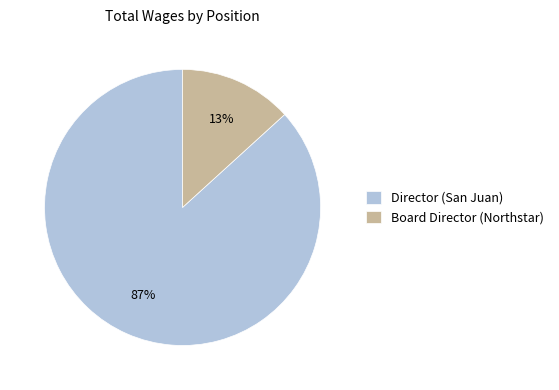

Which has a higher value, Director (San Juan) or Board Director (Northstar)?

Director (San Juan)